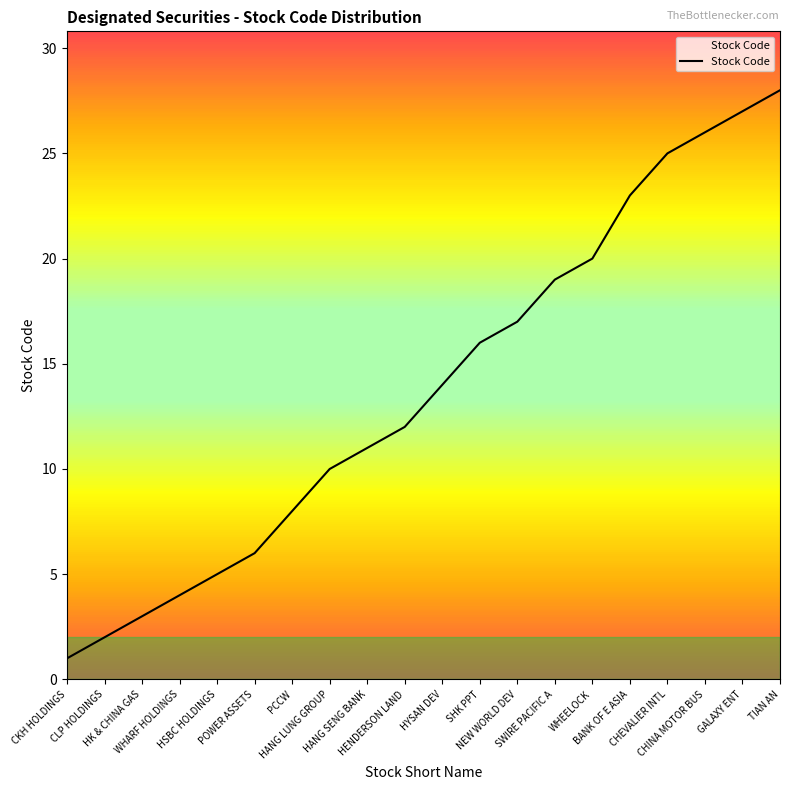

At which category does the chart reach its peak across all series?

TIAN AN